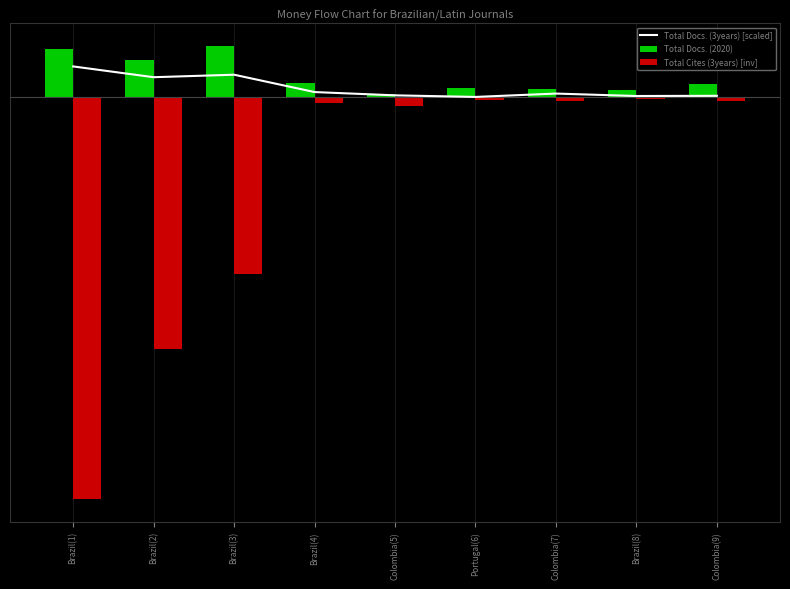

What is the difference between the second highest and minimum values in the Total Docs. (2020) series?

135.0